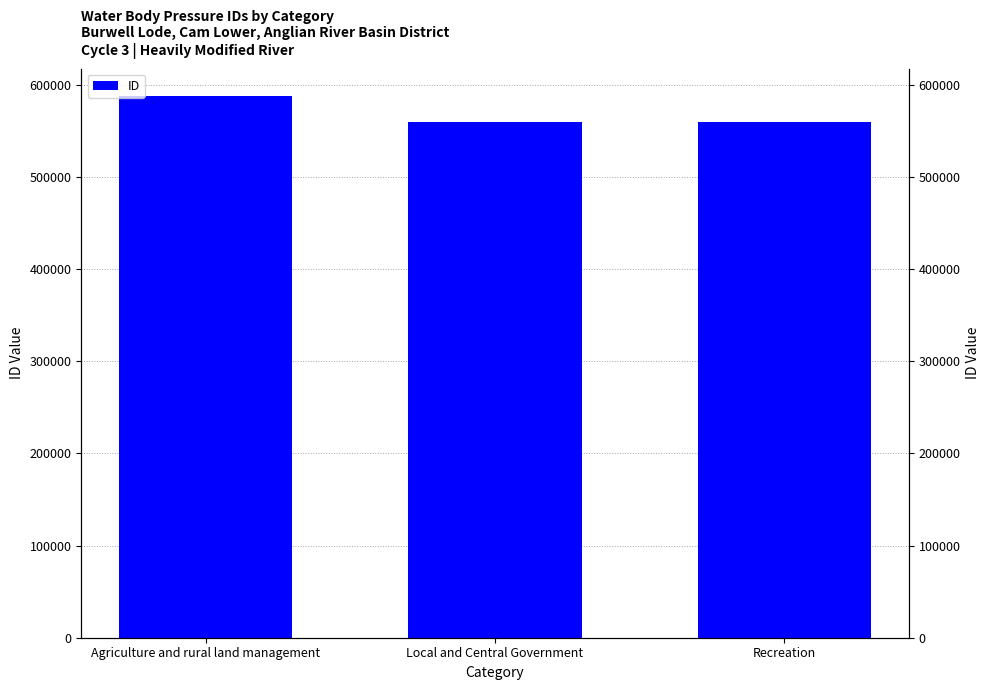

What is the label of the 2nd bar from the left?

Local and Central Government